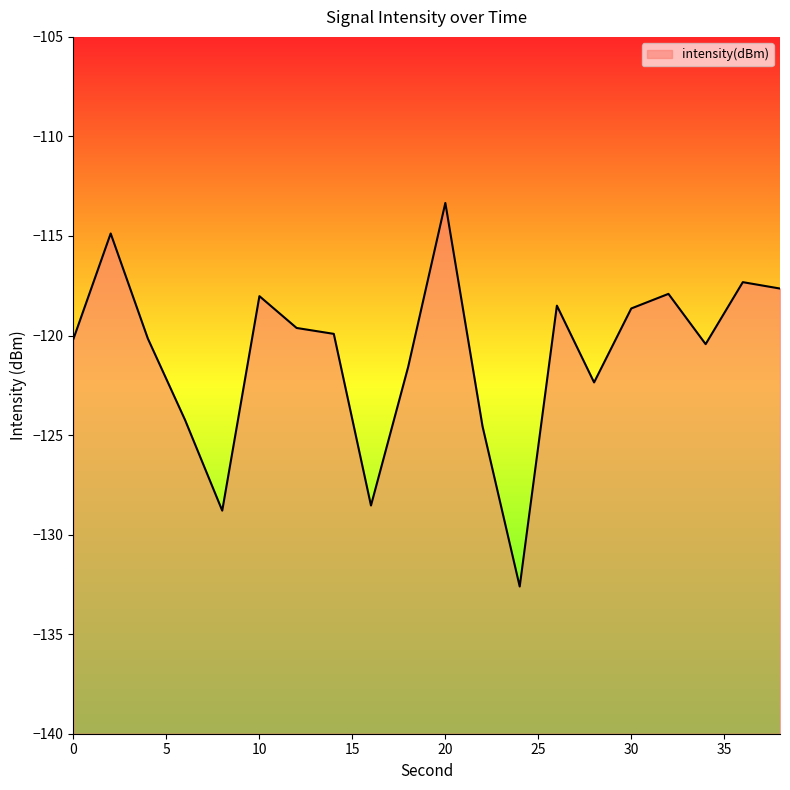

The value at 32 is -117.9. True or false?

True